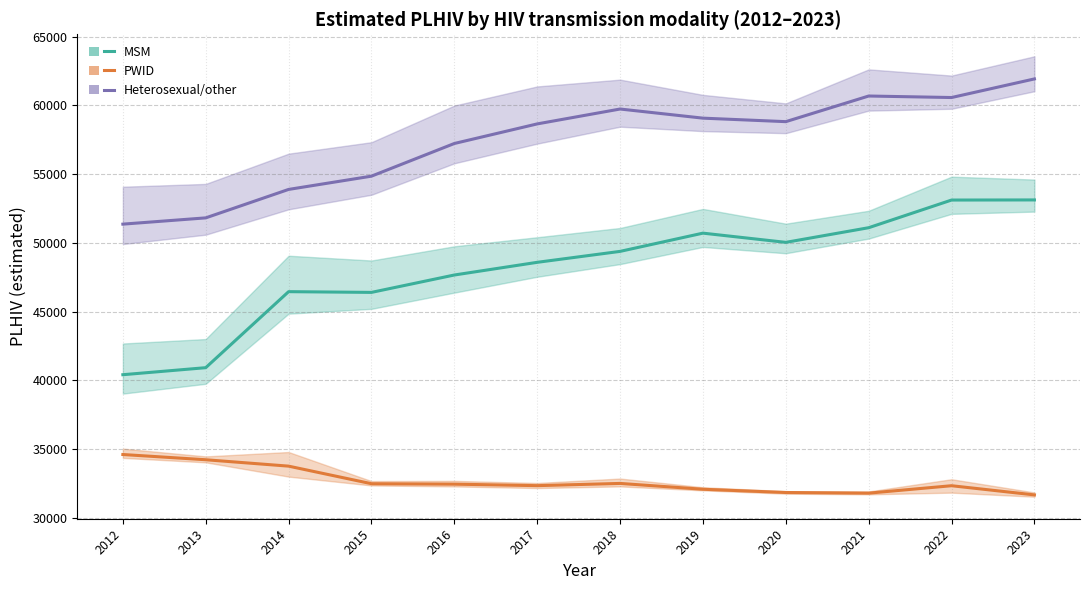

What is the greatest value displayed?

61934.2